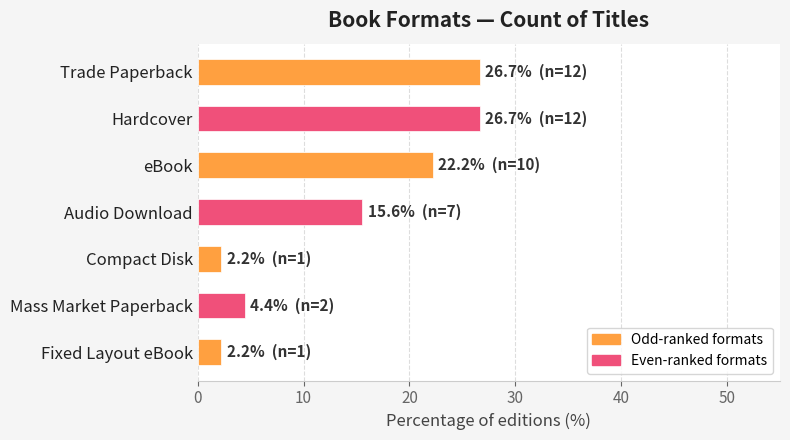

What is the sum of all values?

100.0